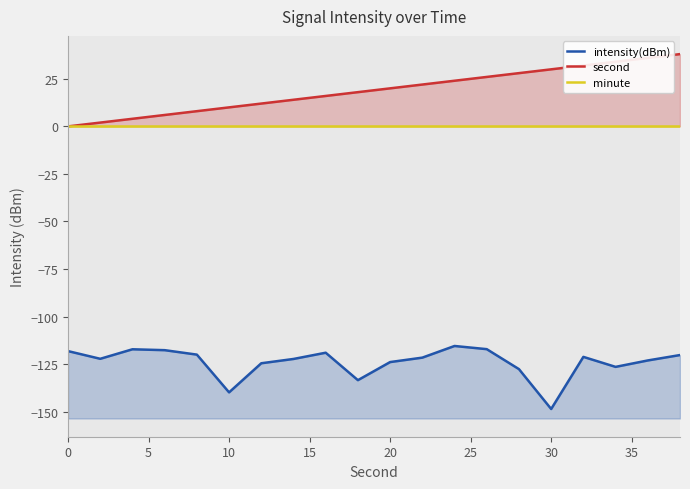

How many values in second are above zero?

19